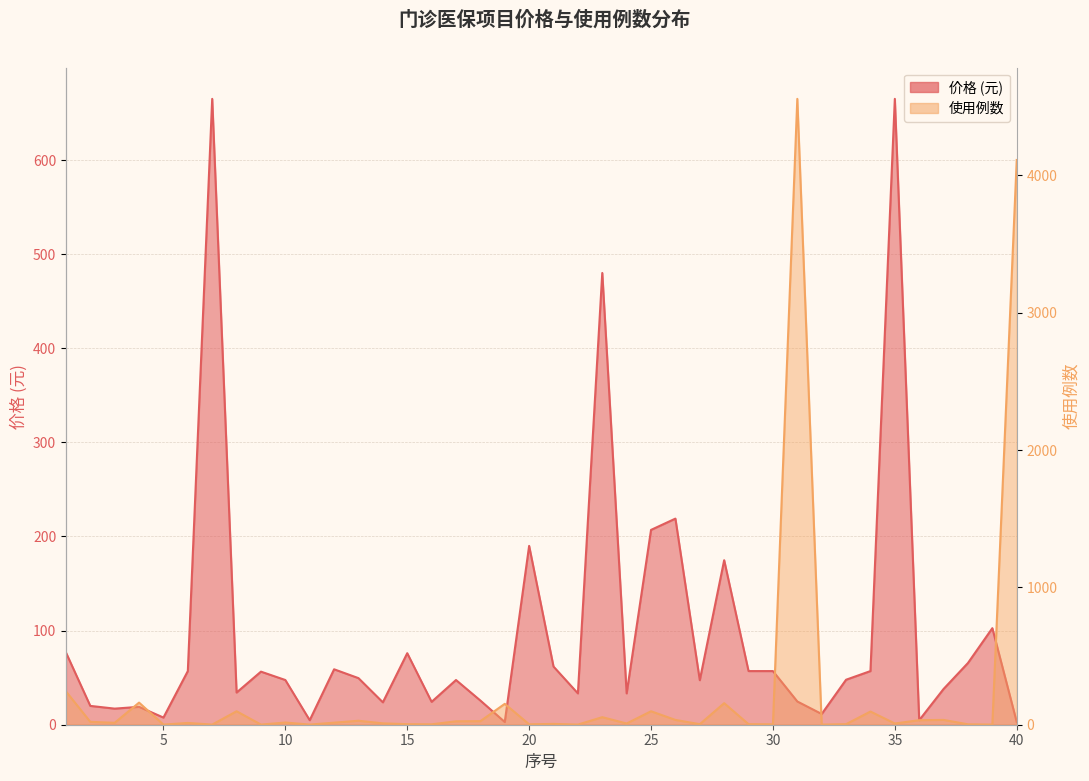

What is the difference between the maximum and second lowest values in the 价格 series?

662.1